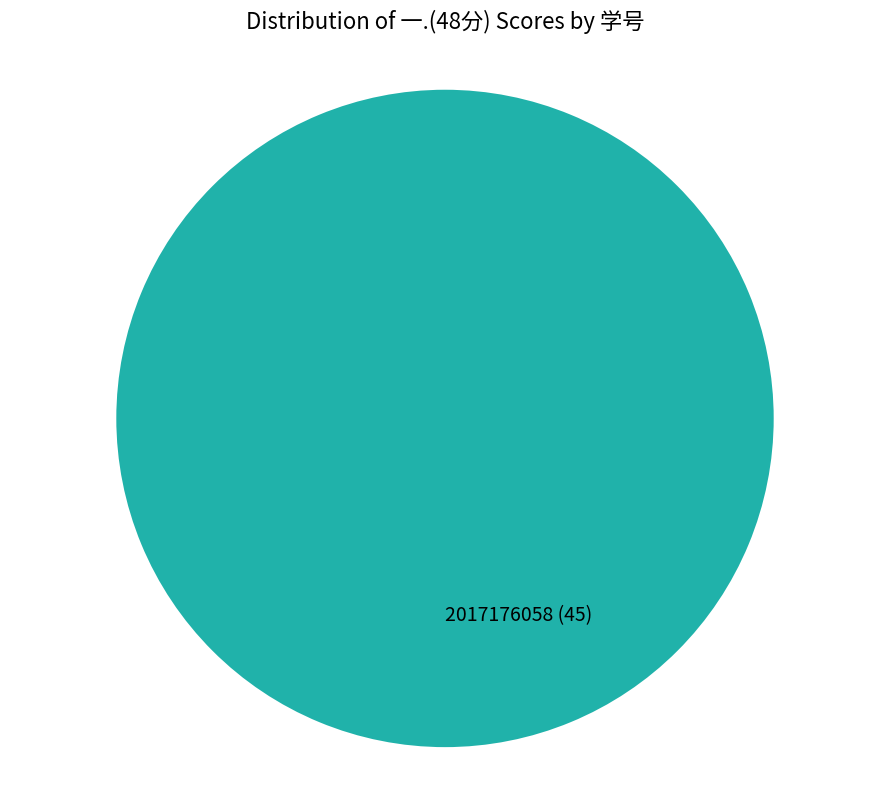

The 2017176058 slice represents 100% of the pie. True or false?

True